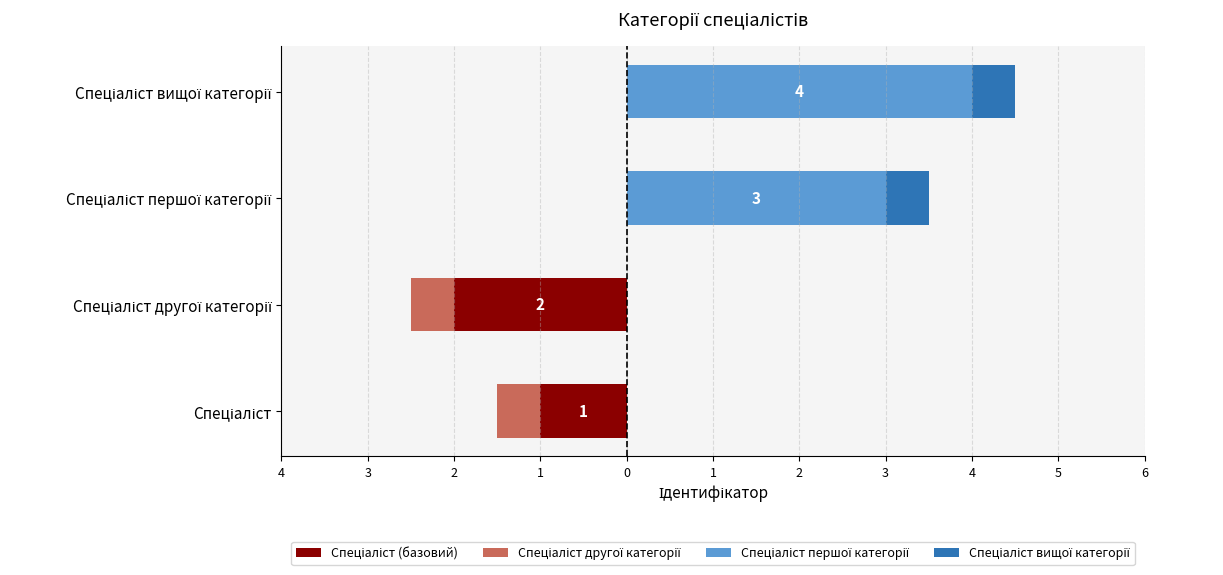

How many groups of bars are there?

4